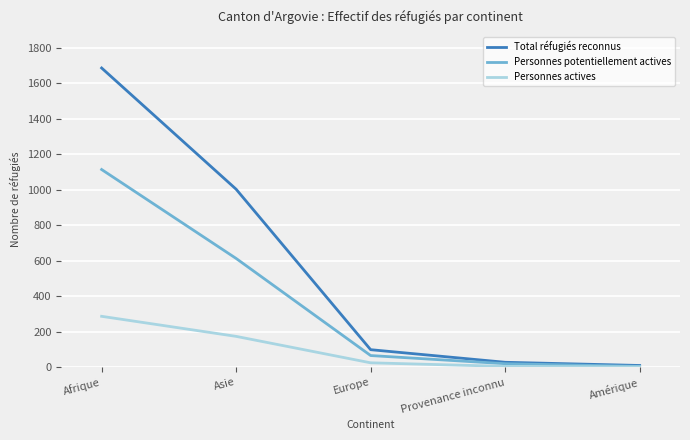

Which category has the highest value in the Total réfugiés reconnus series?

Afrique